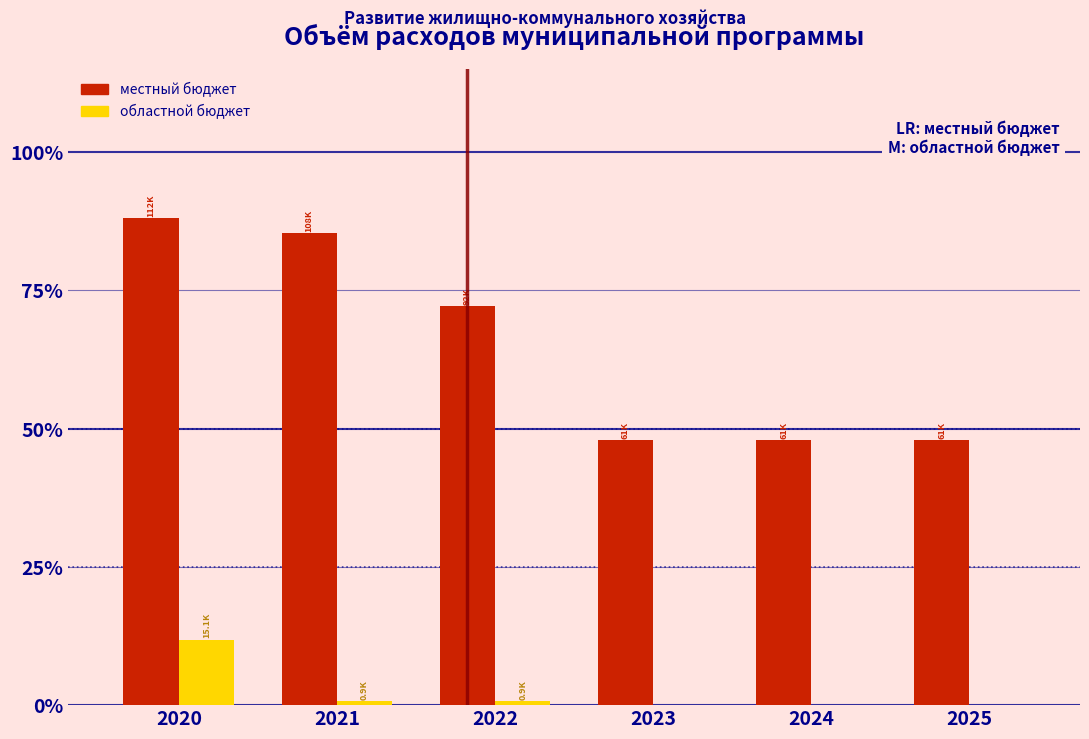

Reading left to right, transcribe all the data shown in this chart.

местный бюджет: 2020=88.1	2021=85.4	2022=72.1	2023=48.0	2024=48.0	2025=48.0
областной бюджет: 2020=11.9	2021=0.7	2022=0.7	2023=0.0	2024=0.0	2025=0.0